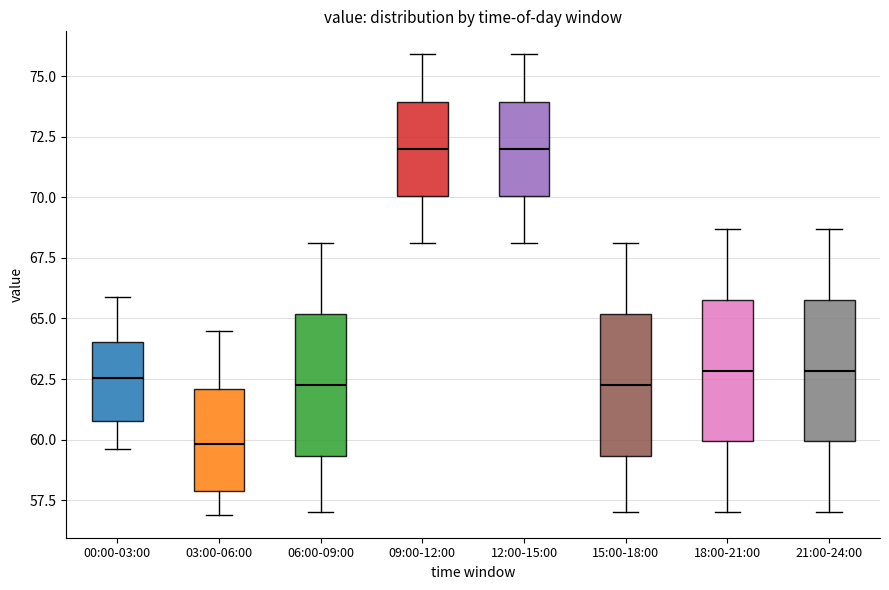

Reading left to right, read every box against the y-axis: the position of its median line, the range the box covers, and the ends of its whiskers. The values are not printed on the chart, so give them approximately, as read against the axis.

00:00-03:00: median 62.5, box 61.0 to 64.0, whiskers 59.5 to 66.0
03:00-06:00: median 60.0, box 58.0 to 62.0, whiskers 57.0 to 64.5
06:00-09:00: median 62.5, box 59.5 to 65.0, whiskers 57.0 to 68.0
09:00-12:00: median 72.0, box 70.0 to 74.0, whiskers 68.0 to 76.0
12:00-15:00: median 72.0, box 70.0 to 74.0, whiskers 68.0 to 76.0
15:00-18:00: median 62.5, box 59.5 to 65.0, whiskers 57.0 to 68.0
18:00-21:00: median 63.0, box 60.0 to 66.0, whiskers 57.0 to 68.5
21:00-24:00: median 63.0, box 60.0 to 66.0, whiskers 57.0 to 68.5